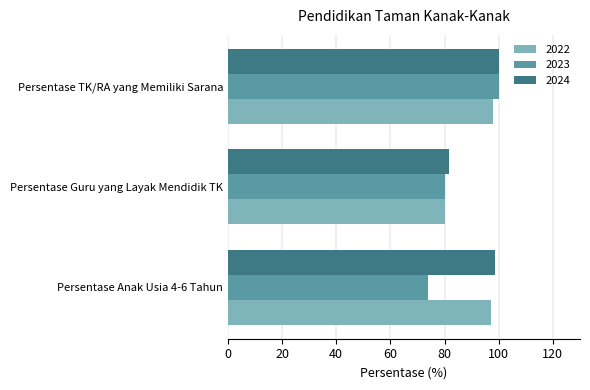

The 2022 series shows 98.0 at Persentase TK/RA yang Memiliki Sarana. True or false?

True